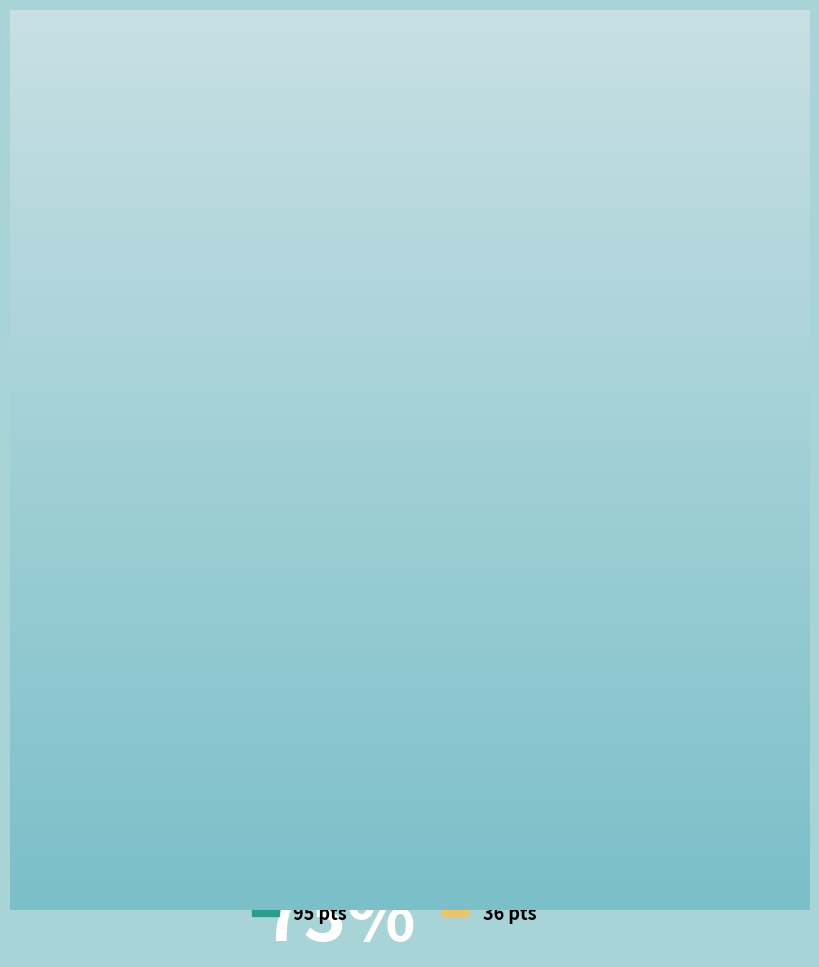

Is there any slice that represents more than half of the pie?

Yes